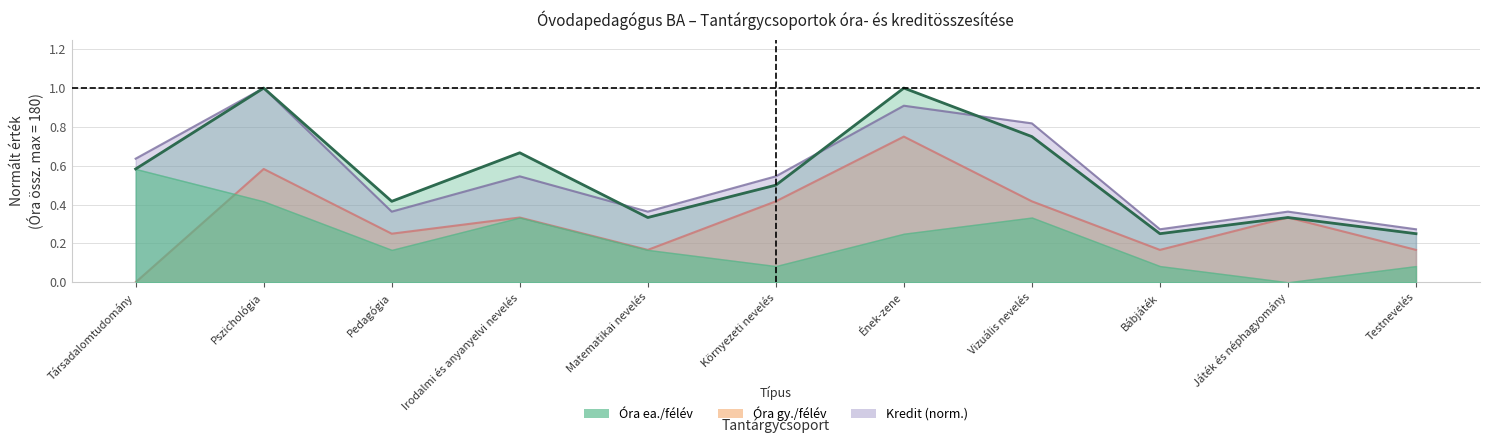

True or false: Kredit has more than 2 interior local peaks.

True